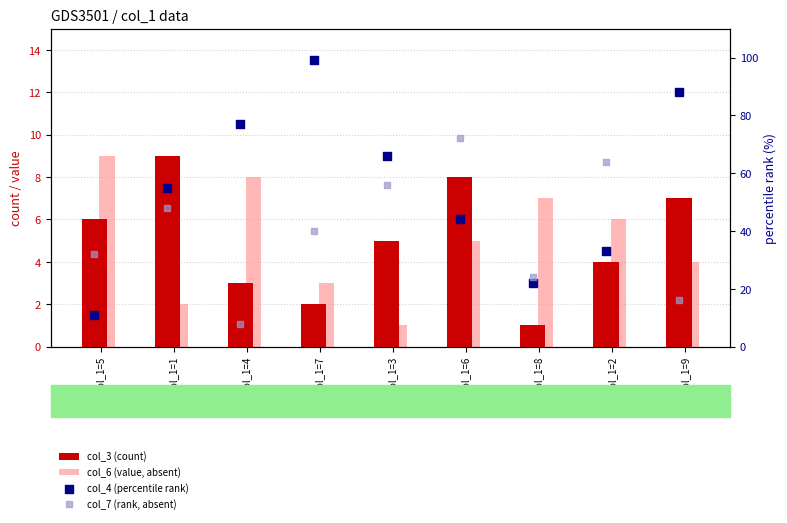

Which series contains the highest Y value?

col_4 (percentile rank)